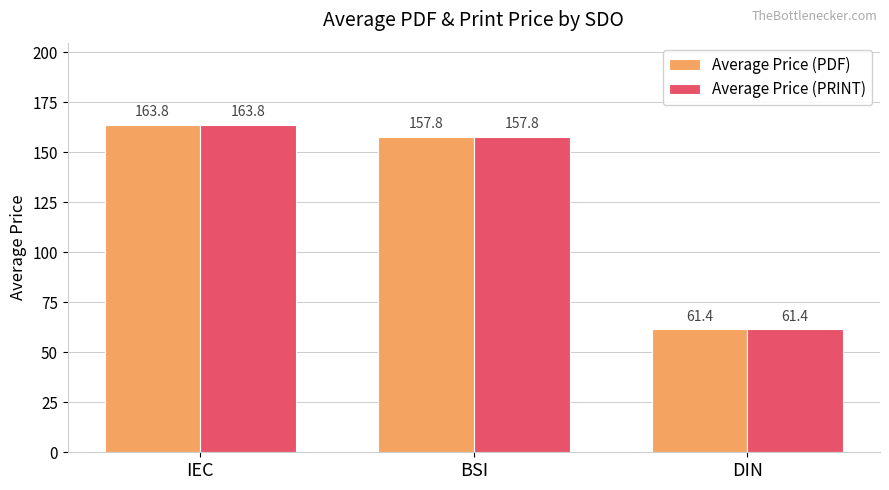

What is the lowest value of the Average Price (PDF) series?

61.4